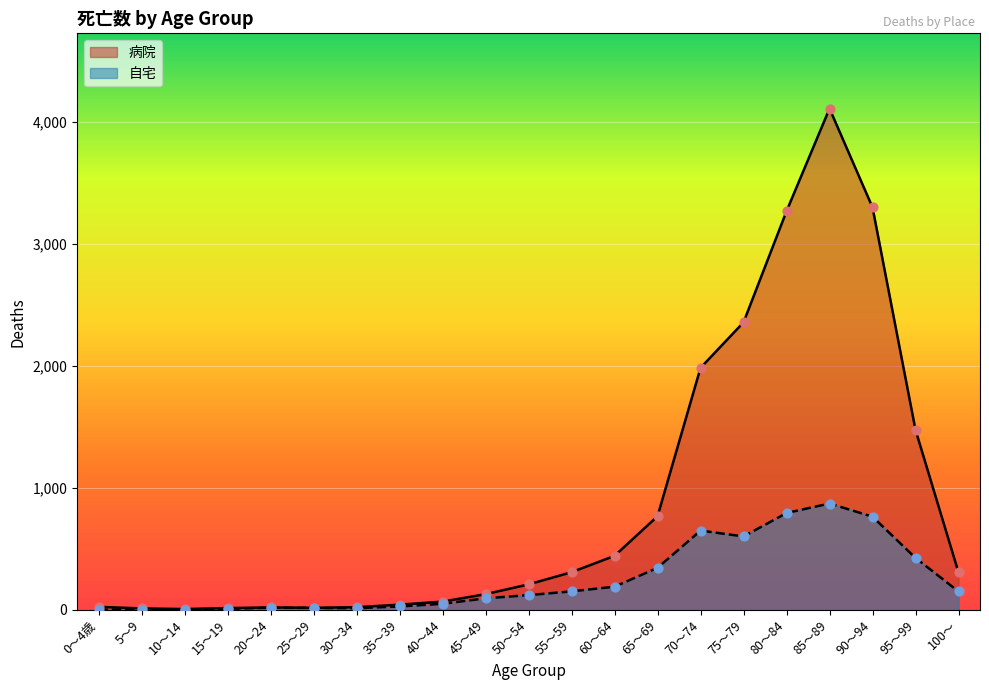

At how many categories does at least one series exceed 2958?

3